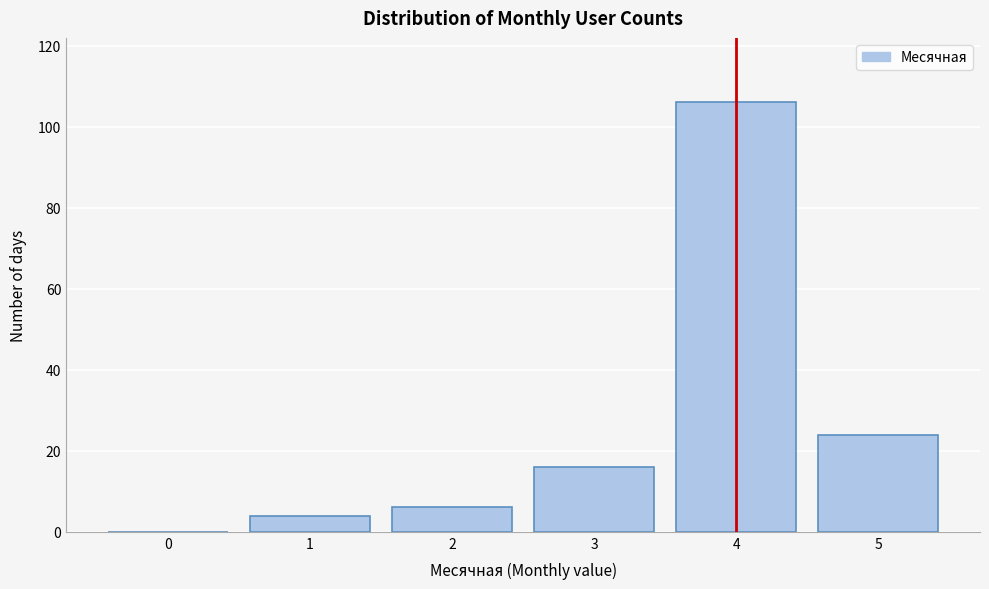

Reading left to right, what are all the values shown in this chart?

0=0	1=4	2=6	3=16	4=106	5=24